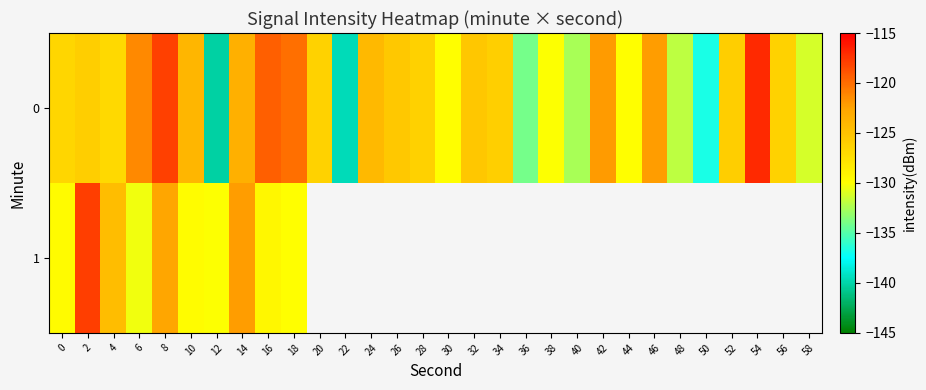

Is the value of 0 at 20 greater than the value of 1 at 20?

No